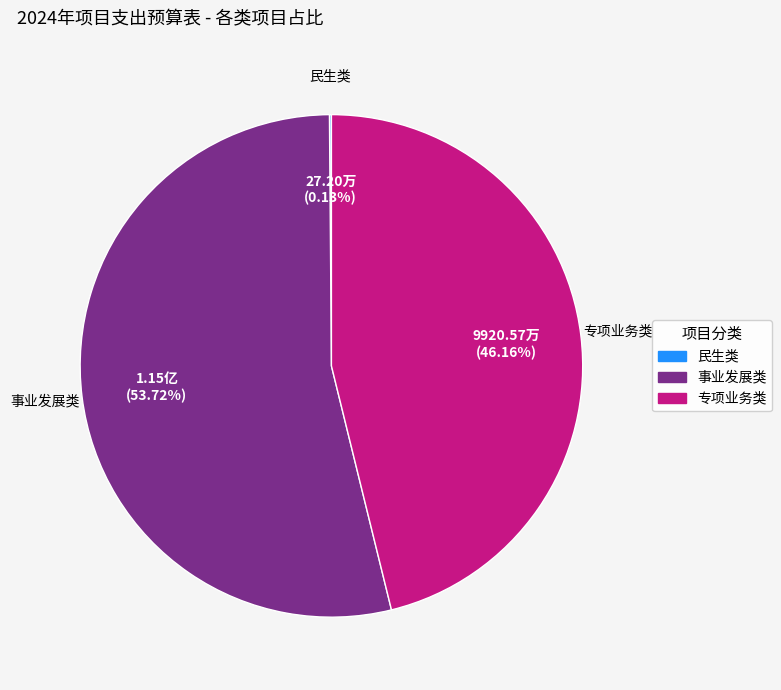

Does 专项业务类 represent more than half of the total?

No